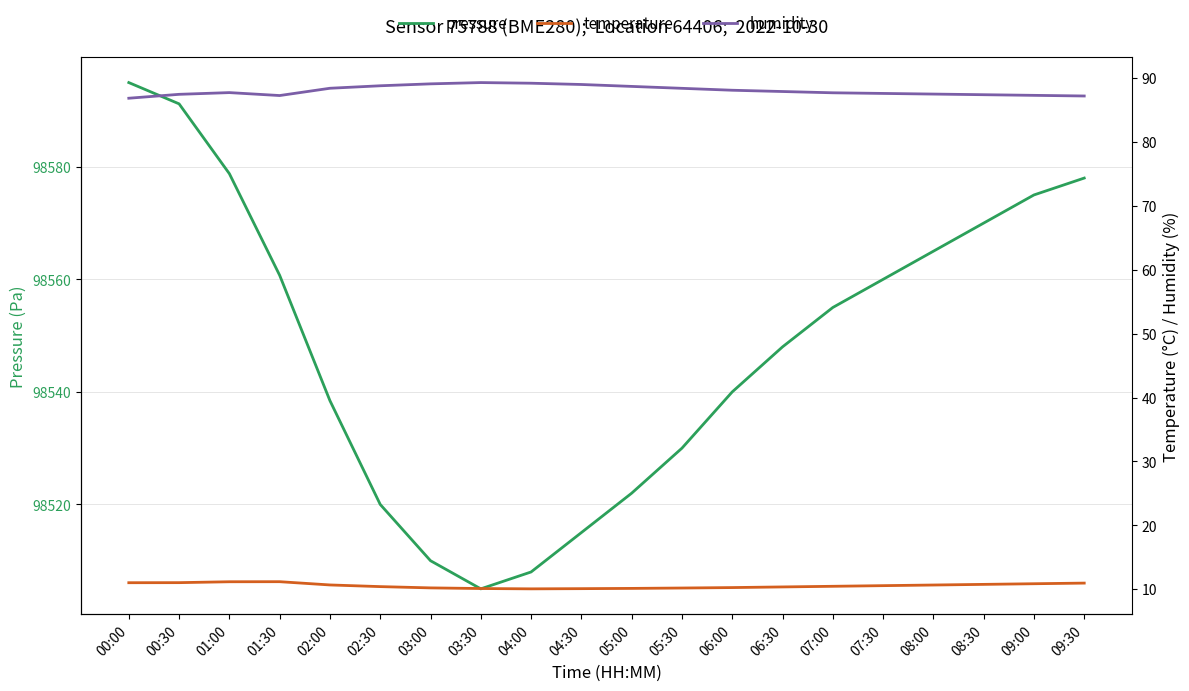

What position from the right is 04:00?

12